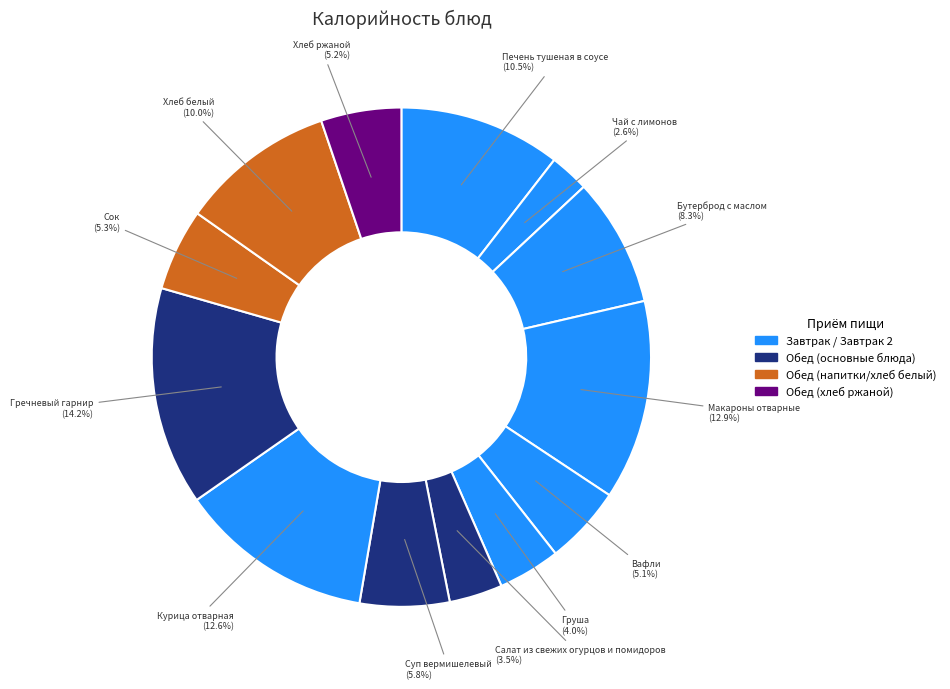

Count the number of slices in the pie.

13